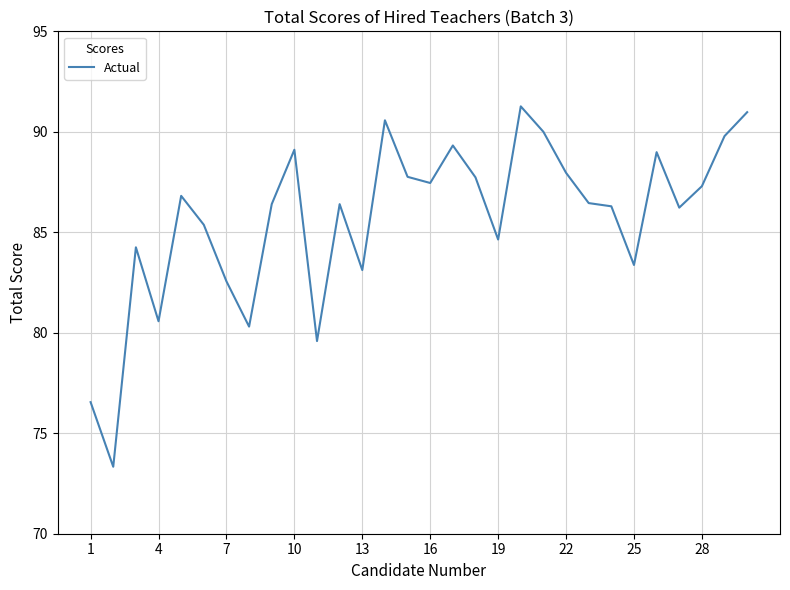

What is the difference between the maximum and minimum values?

17.9